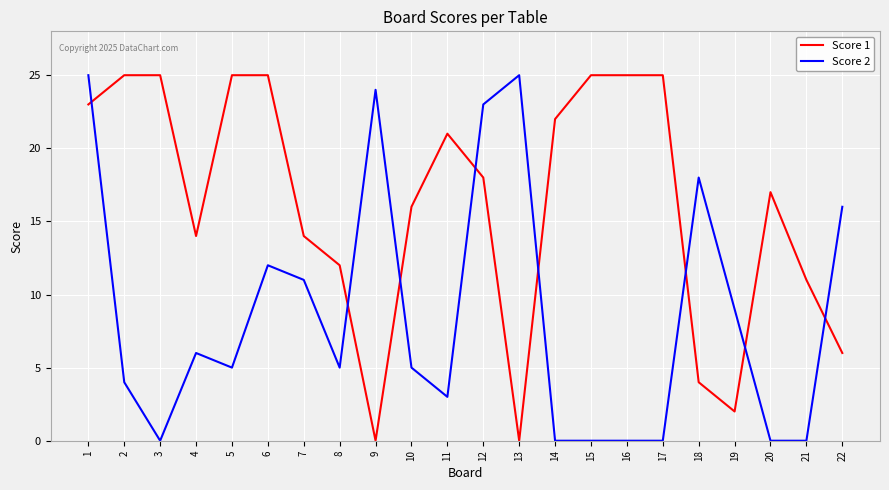

What is the difference between the highest and lowest values at 13?

25